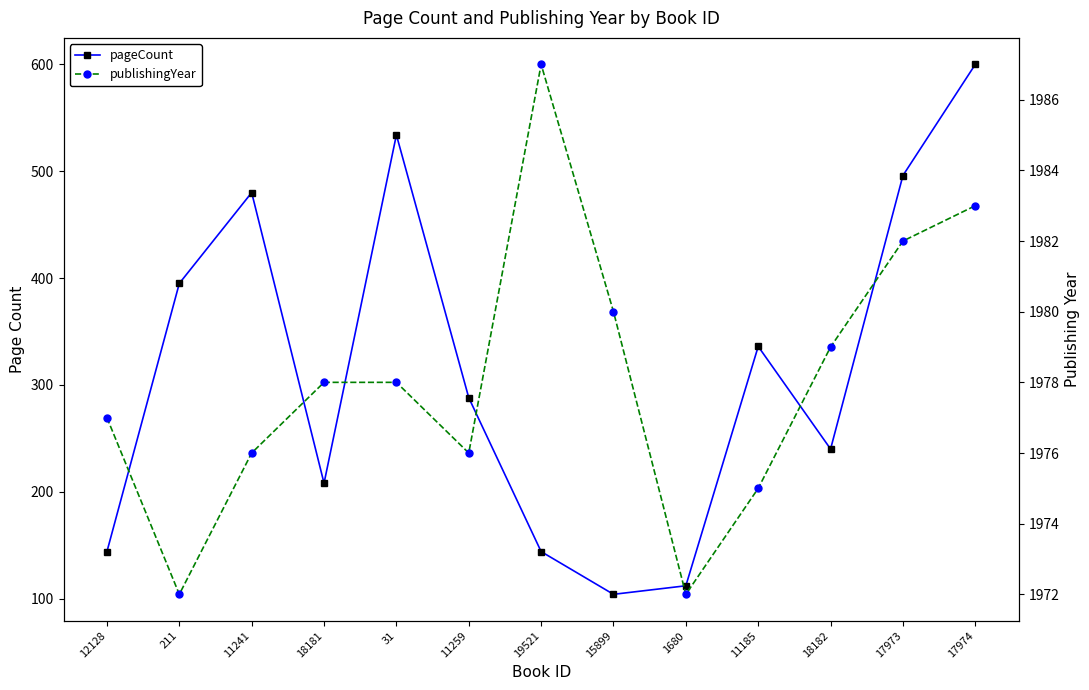

At which label does pageCount first exceed 288?

211